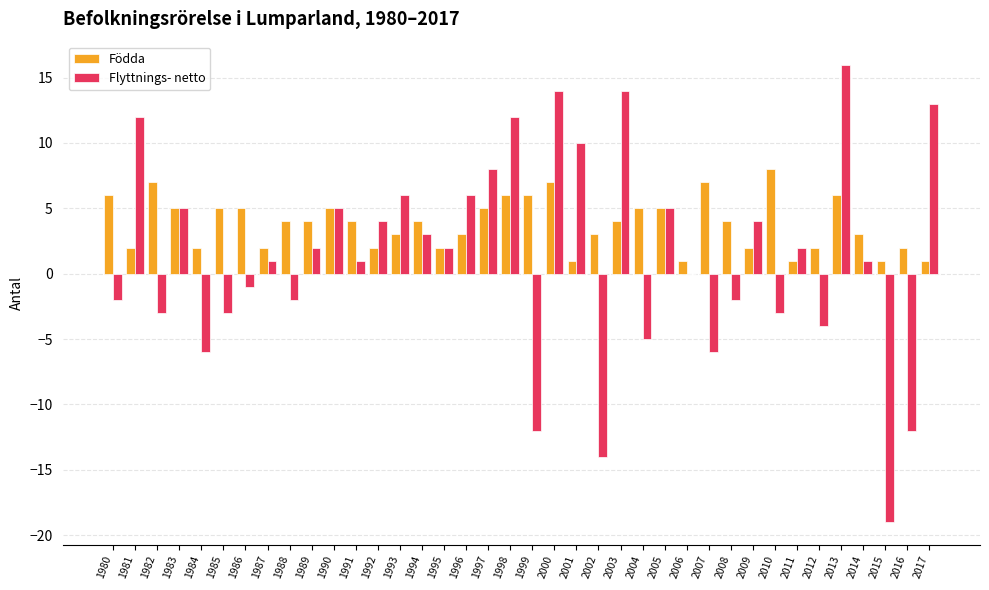

Reading left to right, transcribe all the data shown in this chart.

Födda: 6	2	7	5	2	5	5	2	4	4	5	4	2	3	4	2	3	5	6	6	7	1	3	4	5	5	1	7	4	2	8	1	2	6	3	1	2	1
Flyttnings- netto: -2	12	-3	5	-6	-3	-1	1	-2	2	5	1	4	6	3	2	6	8	12	-12	14	10	-14	14	-5	5	0	-6	-2	4	-3	2	-4	16	1	-19	-12	13